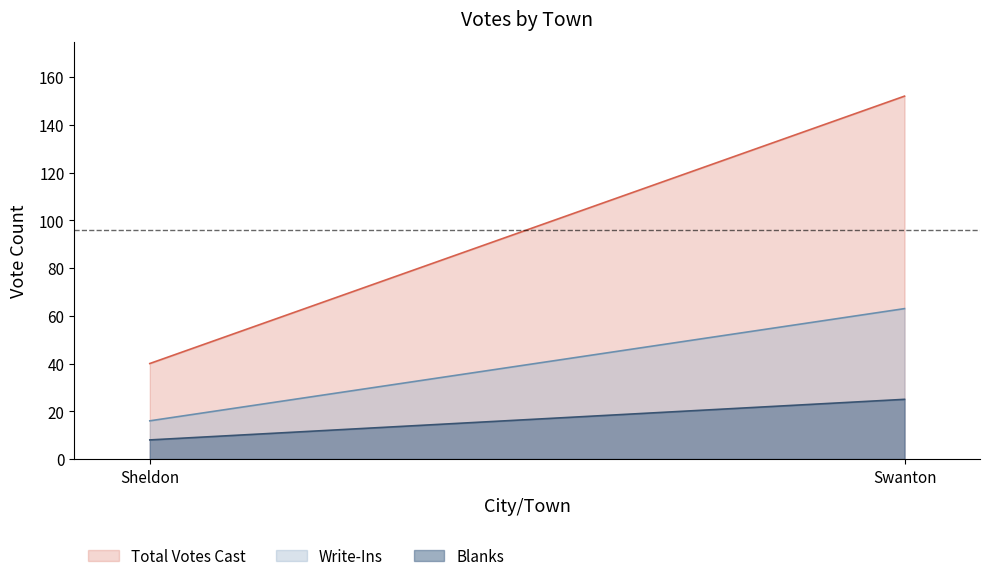

What are all the series names shown in the legend?

Total Votes Cast, Write-Ins, Blanks